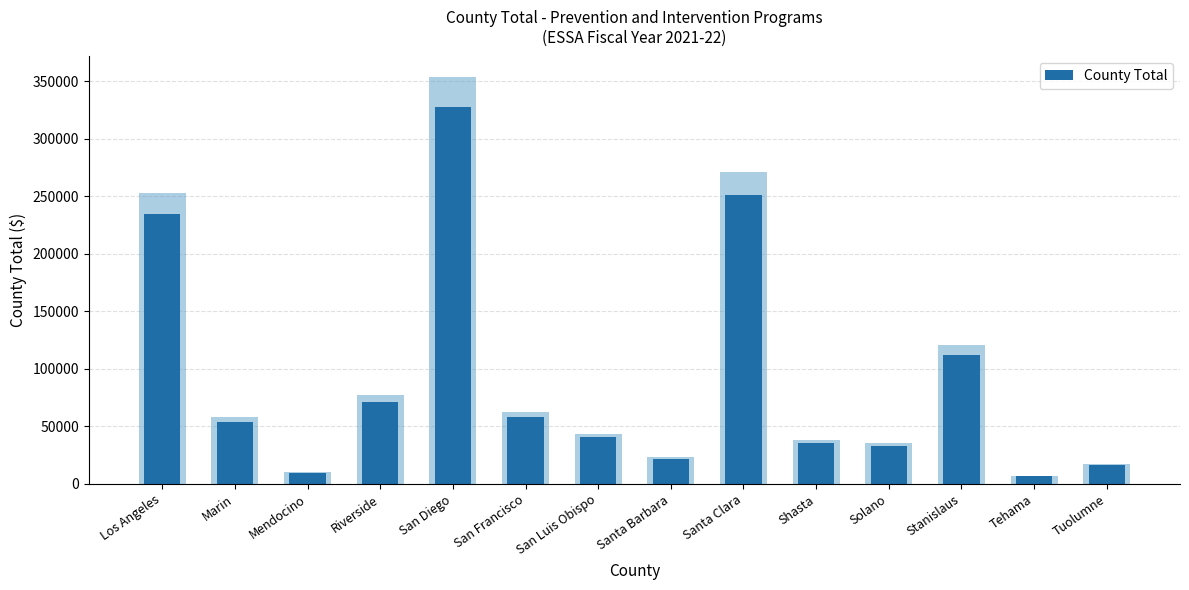

Does the chart contain any negative values?

No